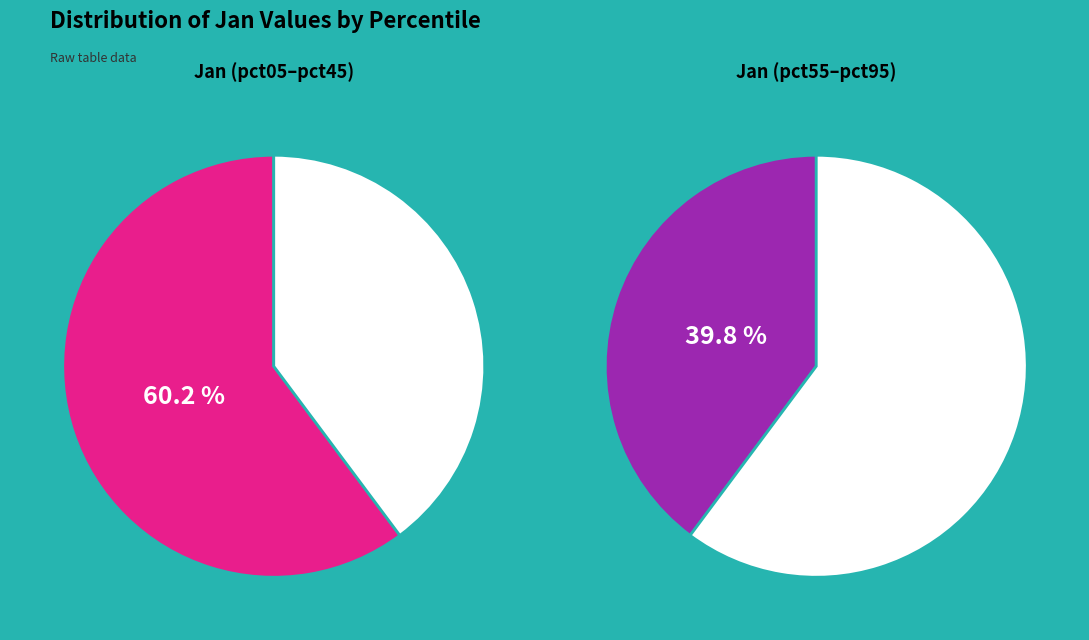

Which category has the smallest portion of the pie?

pct65